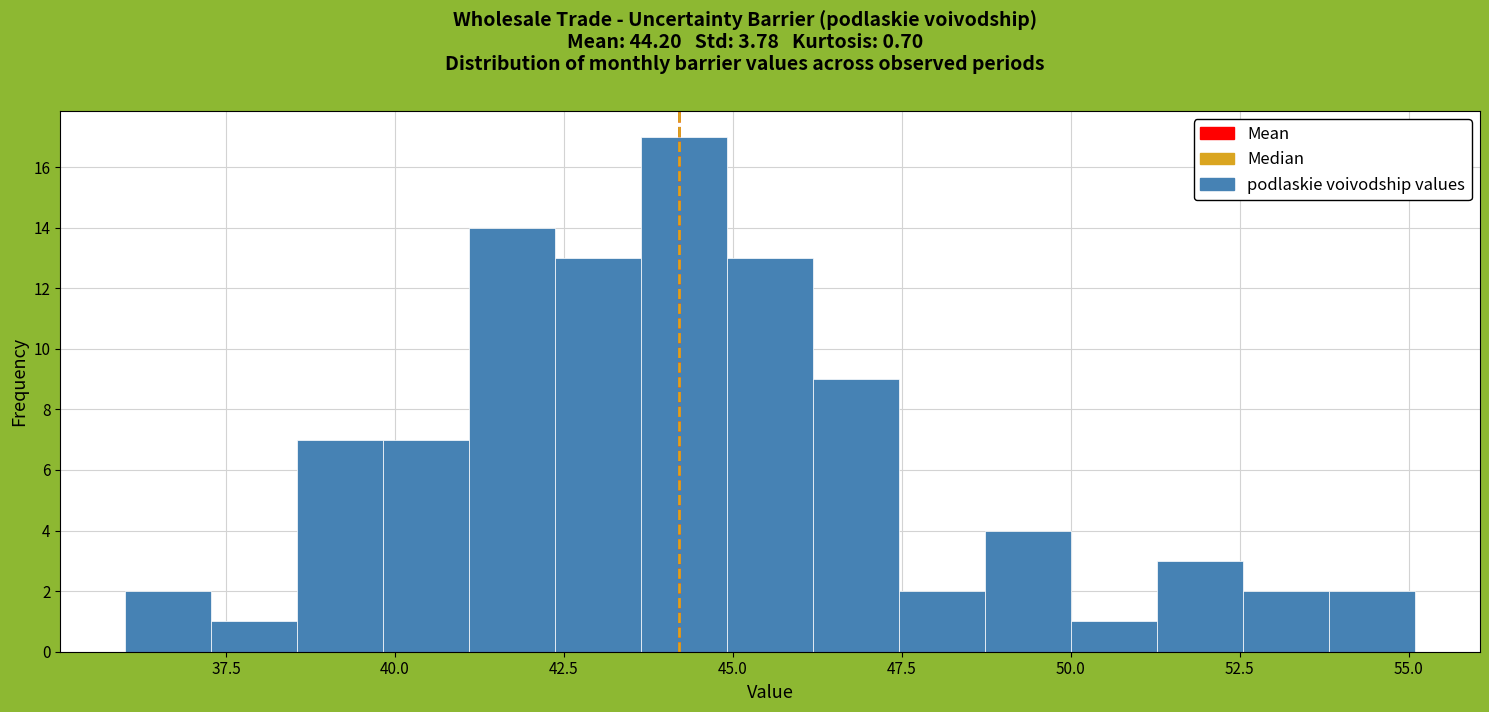

Around what value on the x-axis is the tallest bar? Give the approximate position of its centre, as read against the axis.

44.5